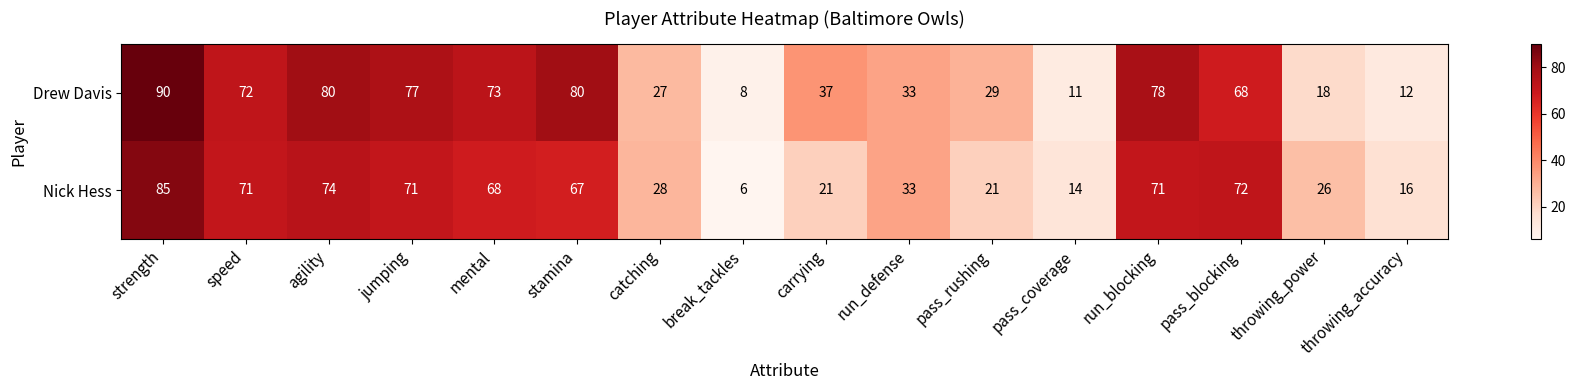

Which series has the widest spread of values?

Drew Davis